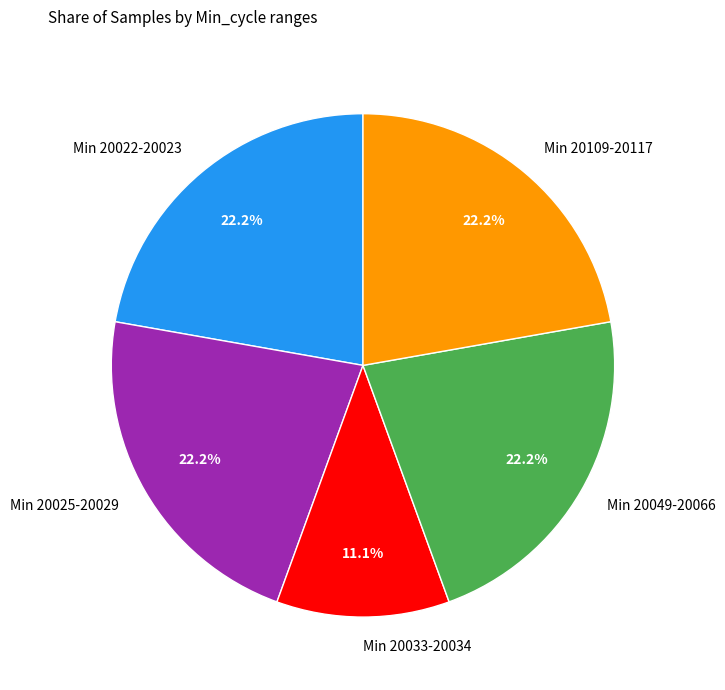

Count the number of slices in the pie.

5